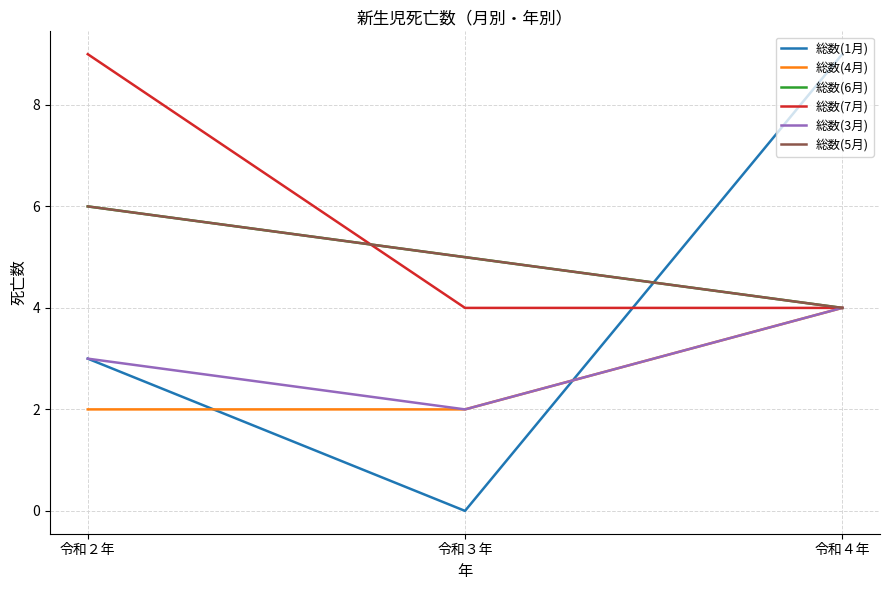

Reading left to right, what are all the values shown in this chart?

総数(1月): 令和２年=3	令和３年=0	令和４年=9
総数(4月): 令和２年=2	令和３年=2	令和４年=4
総数(6月): 令和２年=6	令和３年=5	令和４年=4
総数(7月): 令和２年=9	令和３年=4	令和４年=4
総数(3月): 令和２年=3	令和３年=2	令和４年=4
総数(5月): 令和２年=6	令和３年=5	令和４年=4